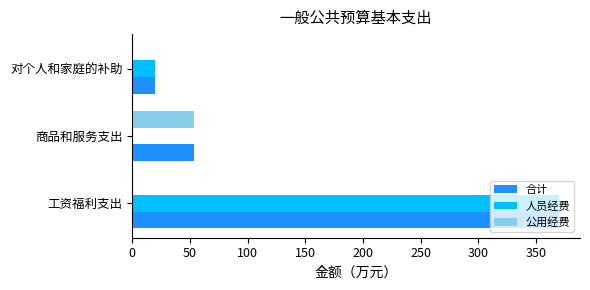

At which label is 人员经费 closest to 184?

对个人和家庭的补助